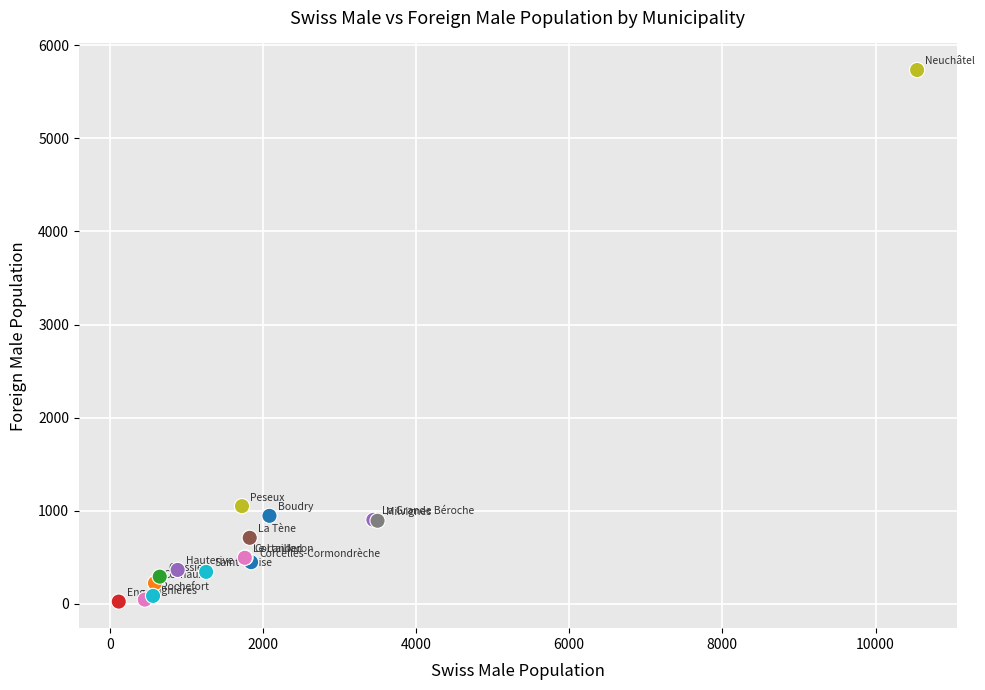

What Y value in the scatter plot is closest to 2879?

1050